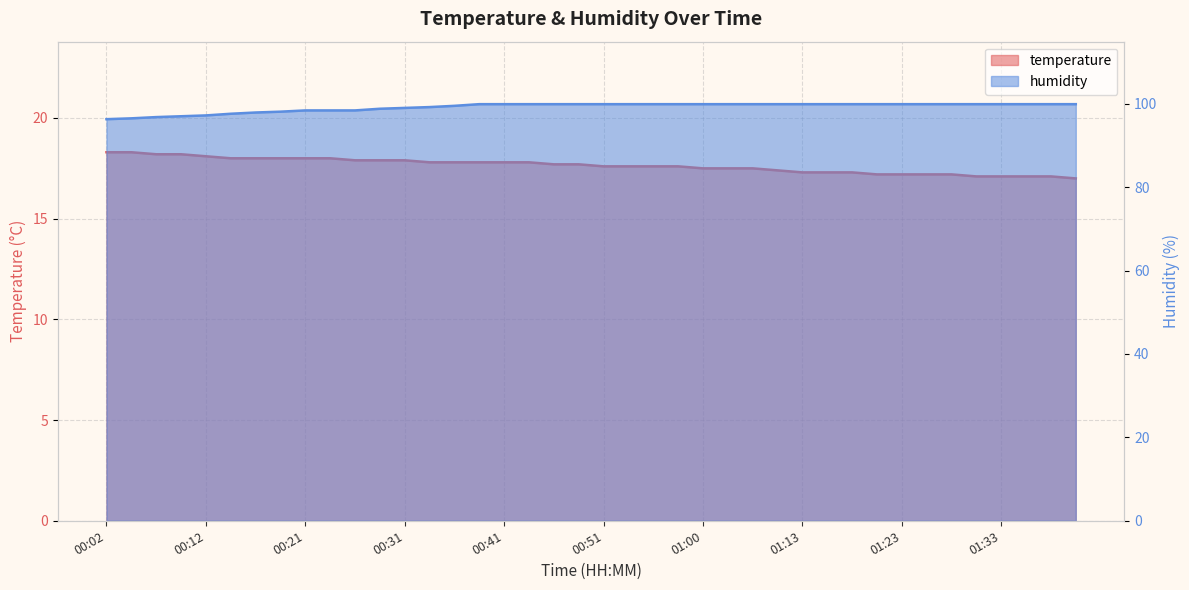

Is it true that temperature equals 5.3 at 01:13?

False